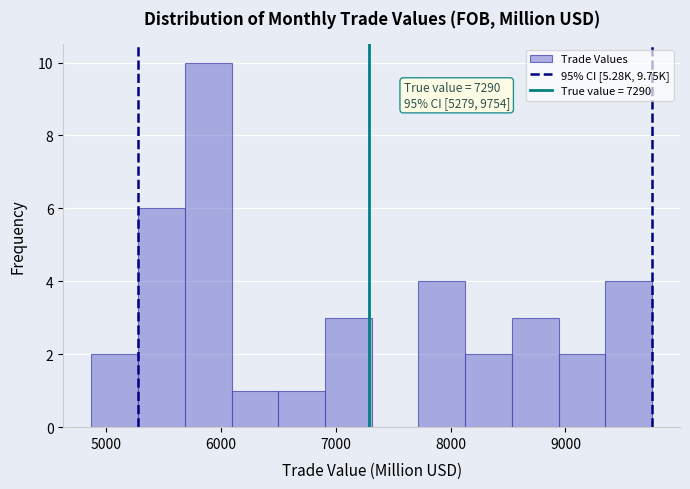

Which range on the x-axis has the tallest bar?

5700 to 6100